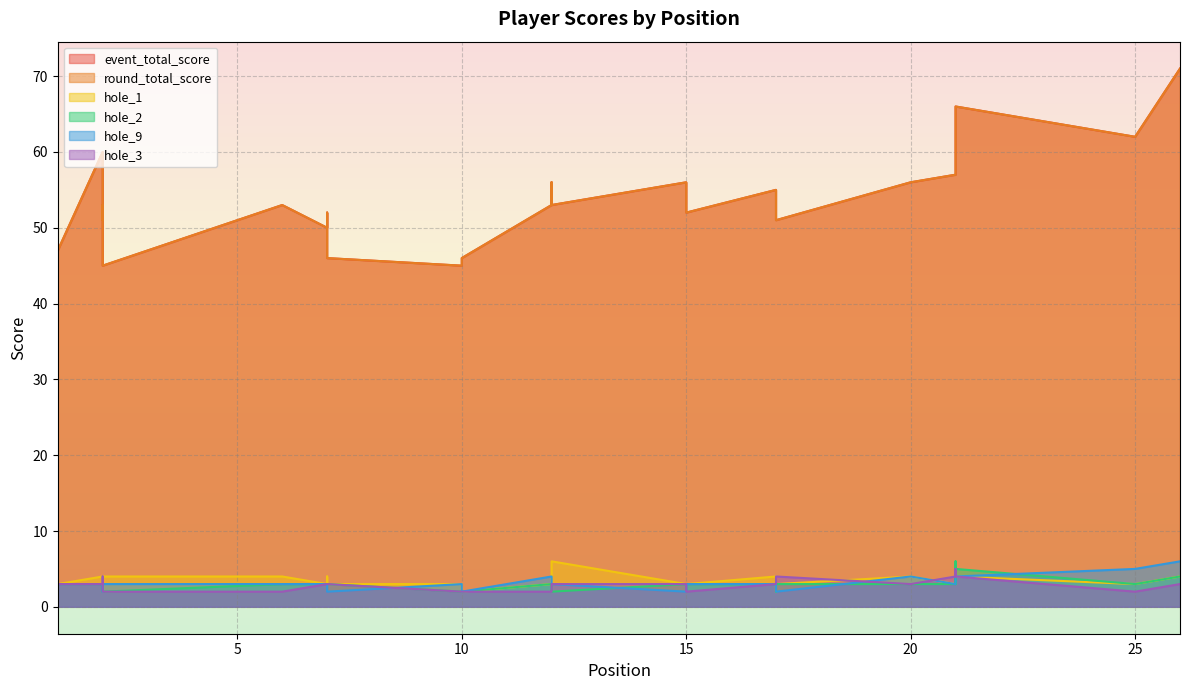

Reading left to right, extract all data points from this chart.

event_total_score: 1=47	2=60	2=51	2=53	2=45	6=53	7=50	7=52	7=46	10=45	10=46	12=53	12=56	12=53	15=56	15=52	17=55	17=51	17=51	20=56	21=57	21=61	21=63	21=66	25=62	26=71
round_total_score: 1=47	2=60	2=51	2=53	2=45	6=53	7=50	7=52	7=46	10=45	10=46	12=53	12=56	12=53	15=56	15=52	17=55	17=51	17=51	20=56	21=57	21=61	21=63	21=66	25=62	26=71
hole_1: 1=3	2=4	2=3	2=3	2=4	6=4	7=3	7=4	7=3	10=3	10=2	12=3	12=4	12=6	15=3	15=3	17=4	17=2	17=3	20=4	21=3	21=3	21=5	21=4	25=3	26=4
hole_2: 1=3	2=3	2=2	2=3	2=2	6=3	7=3	7=3	7=3	10=2	10=2	12=3	12=2	12=2	15=3	15=3	17=3	17=2	17=3	20=3	21=3	21=6	21=3	21=5	25=3	26=4
hole_9: 1=3	2=3	2=2	2=3	2=3	6=3	7=3	7=3	7=2	10=3	10=2	12=4	12=3	12=3	15=2	15=3	17=3	17=3	17=2	20=4	21=3	21=3	21=4	21=4	25=5	26=6
hole_3: 1=3	2=3	2=3	2=4	2=2	6=2	7=3	7=3	7=3	10=2	10=2	12=2	12=3	12=3	15=3	15=2	17=3	17=3	17=4	20=3	21=4	21=5	21=4	21=4	25=2	26=3